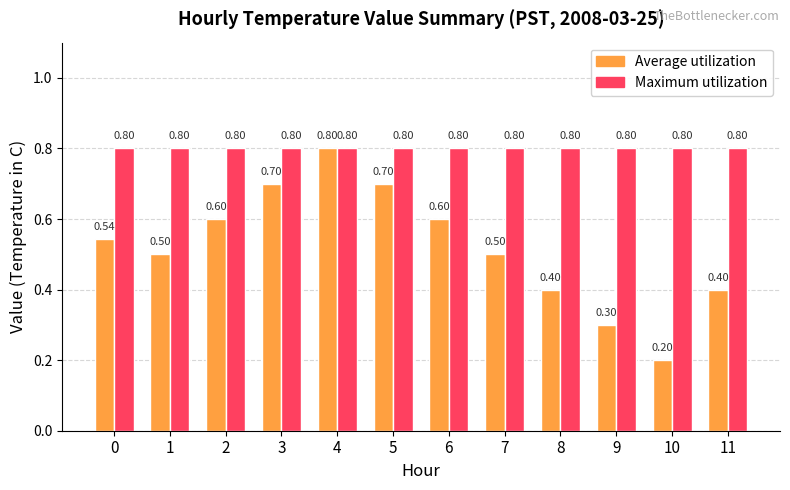

At how many categories does at least one series exceed 0?

12